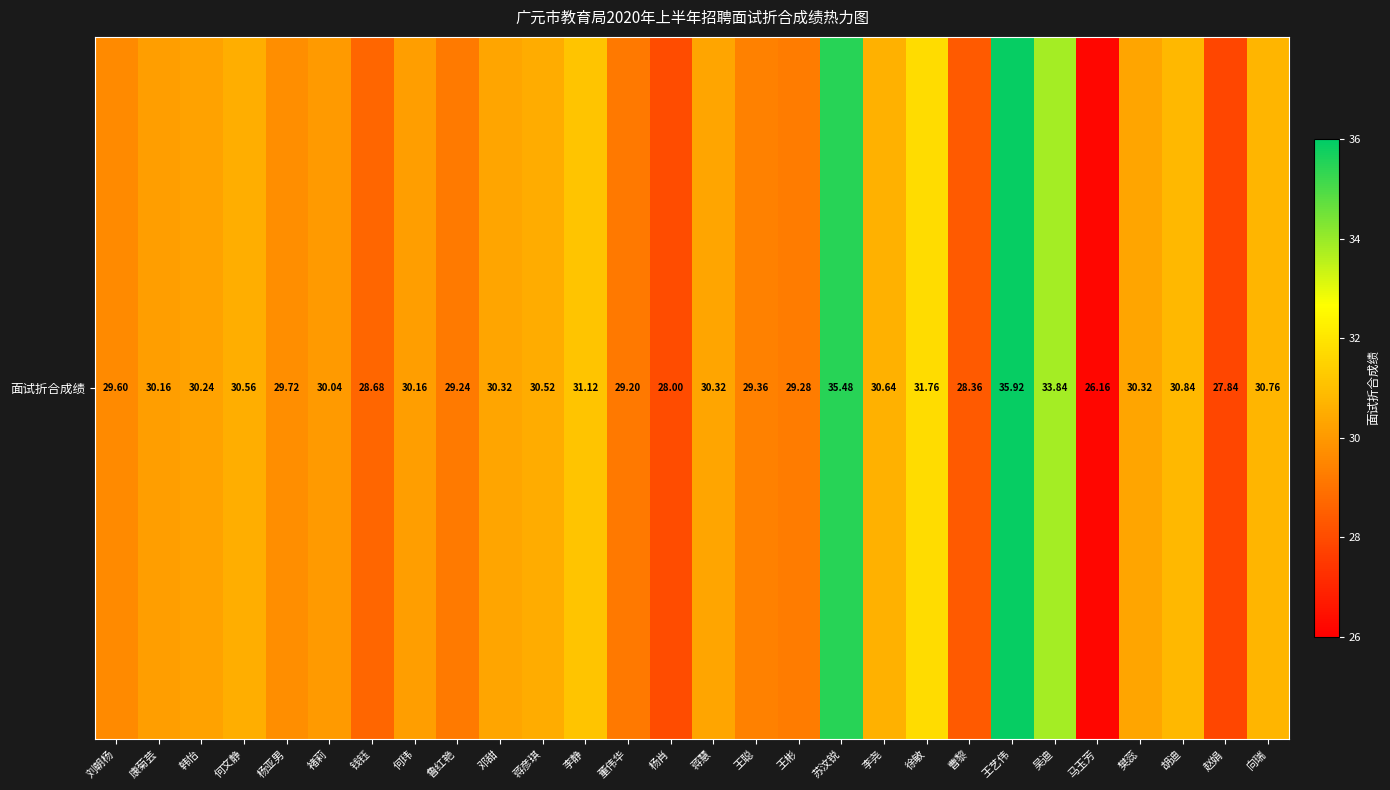

The chart shows a value of 30.8 at 胡迪. True or false?

True